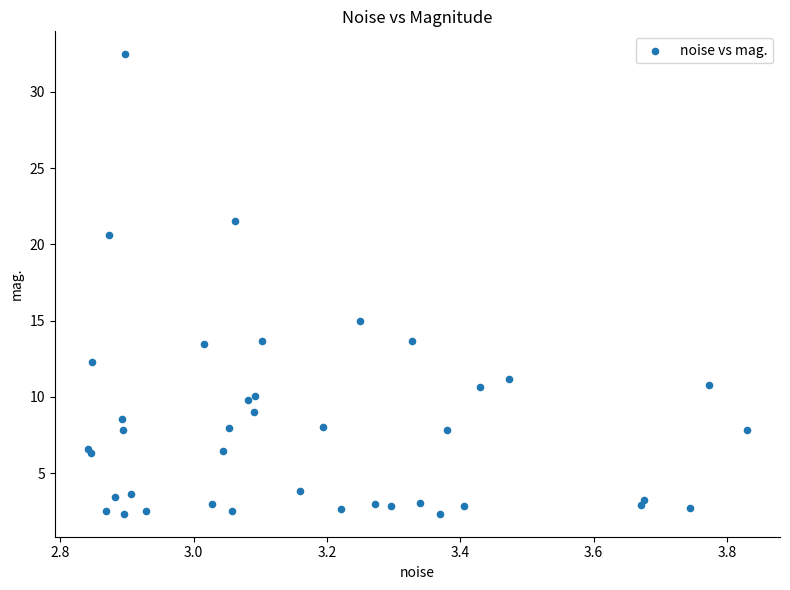

What Y value in the scatter plot is closest to 17?

15.0